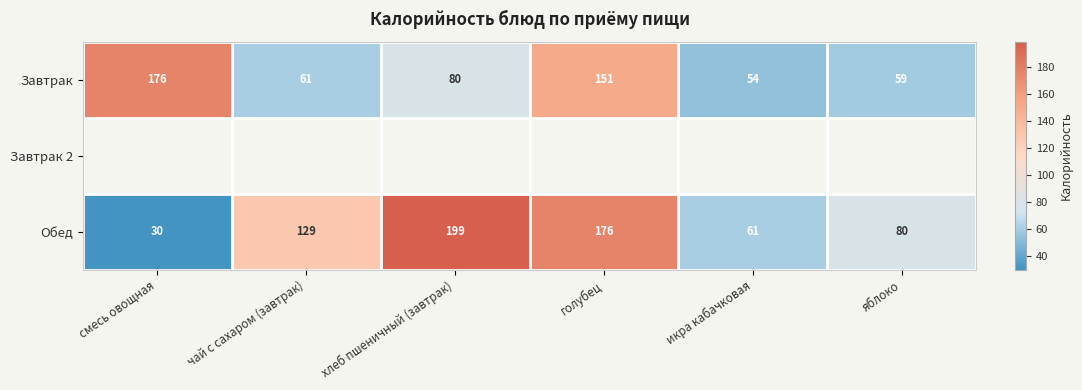

What is the minimum value shown in the chart?

30.0